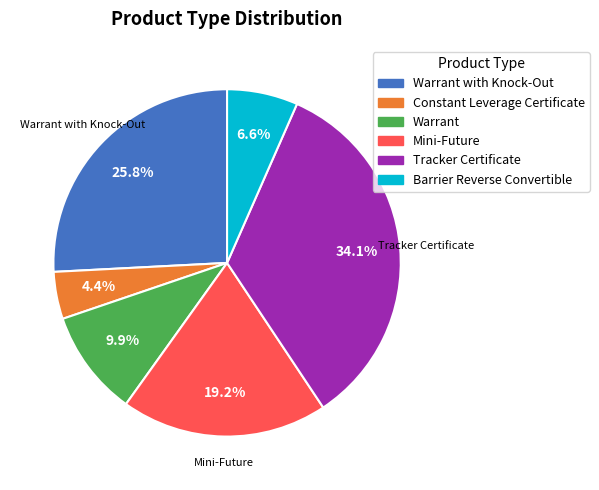

How many slices are in this pie chart?

6